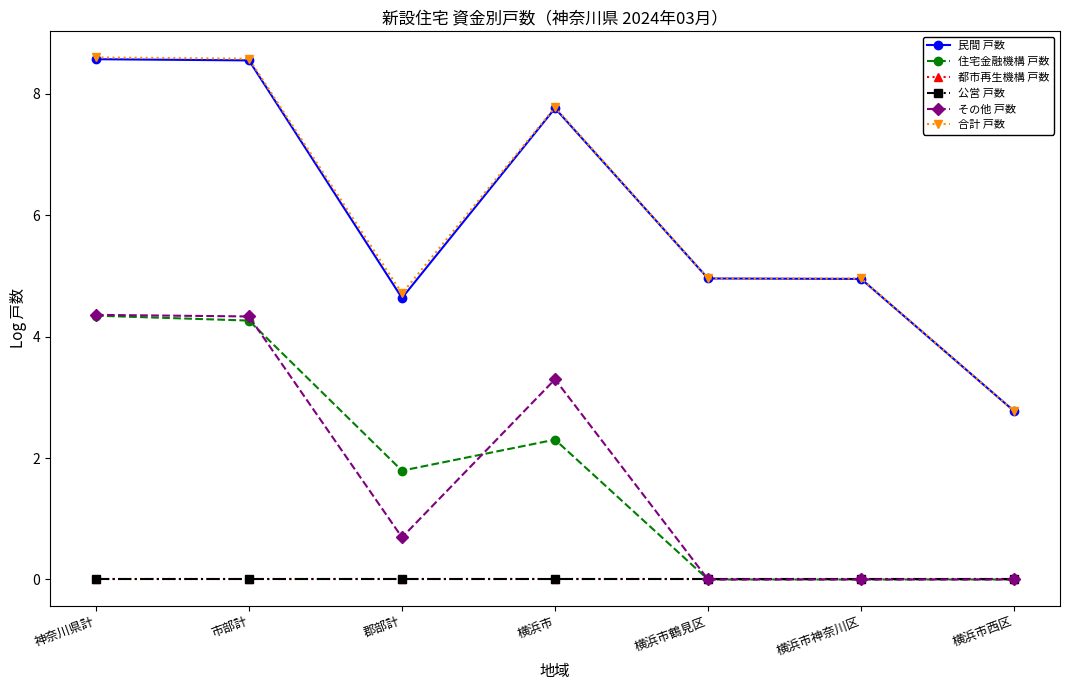

True or false: 合計 戸数 has a value of 8.6 at 市部計.

True